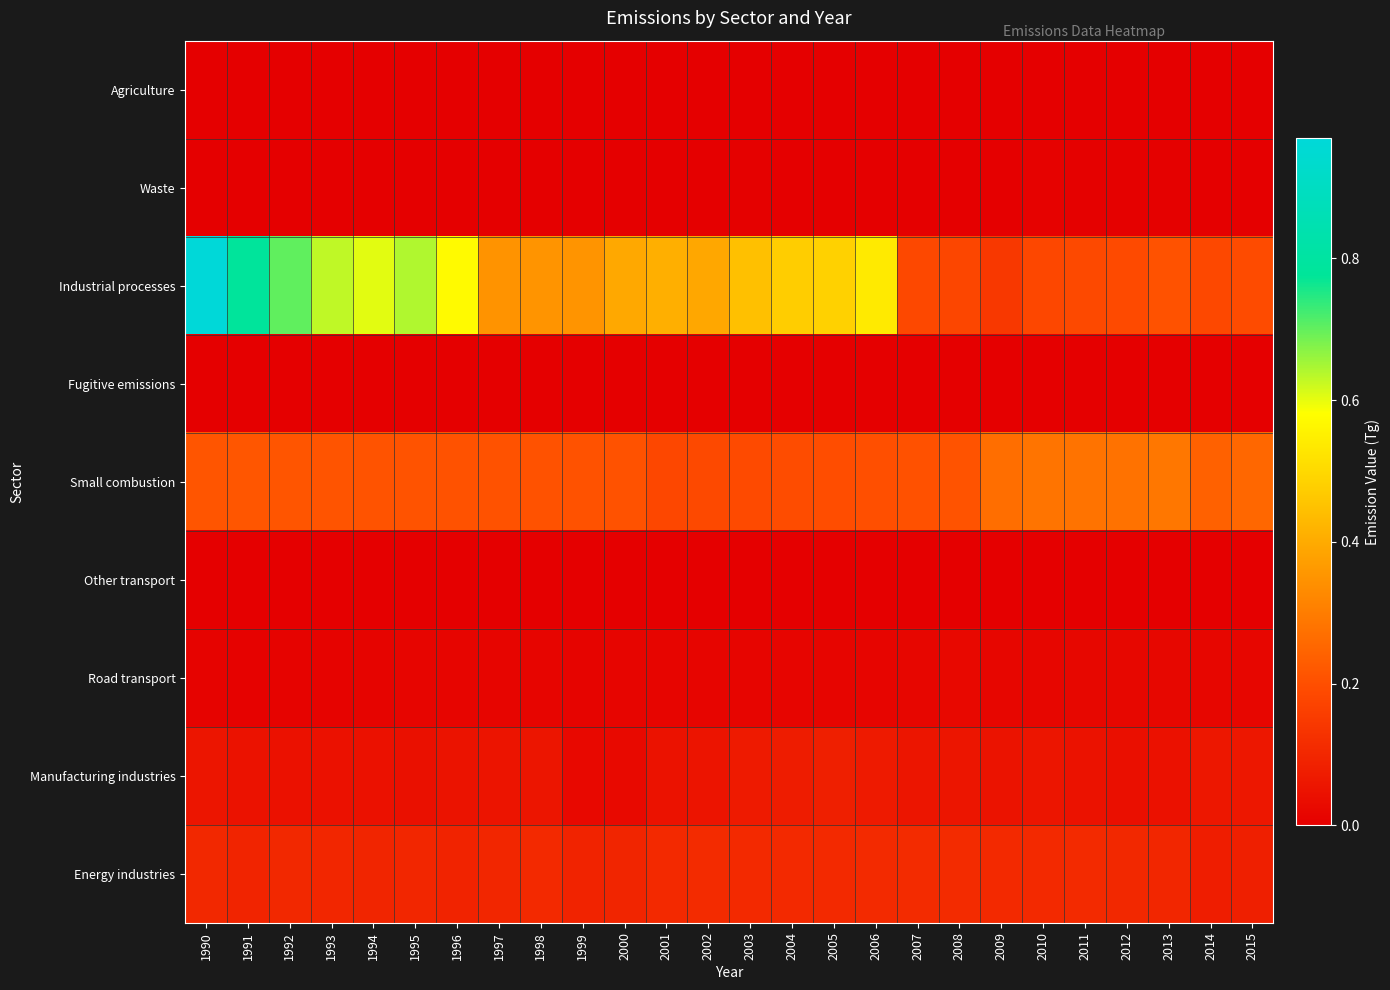

Which series has the largest range (max minus min)?

Industrial processes